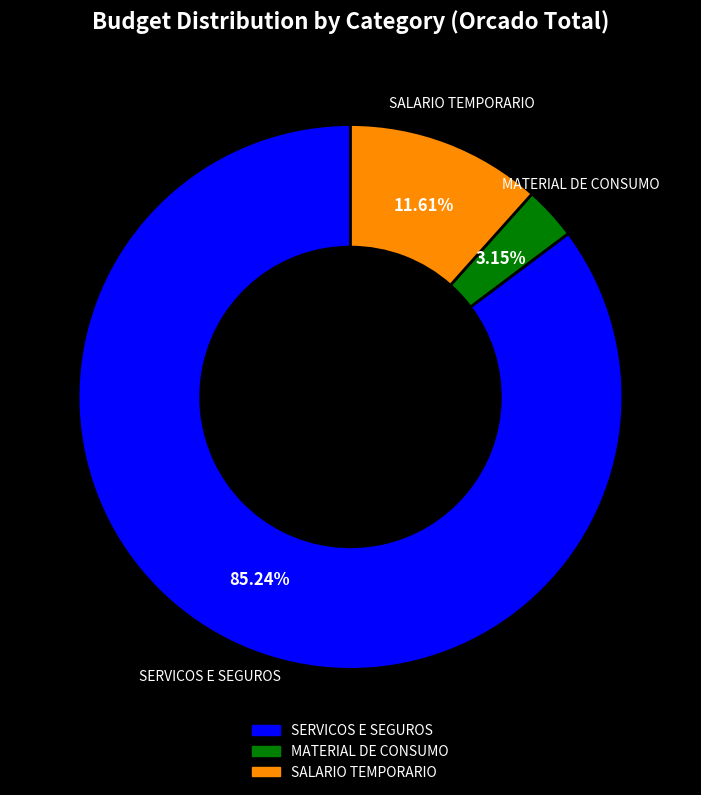

How much of the chart is everything except SERVICOS E SEGUROS?

14.8%